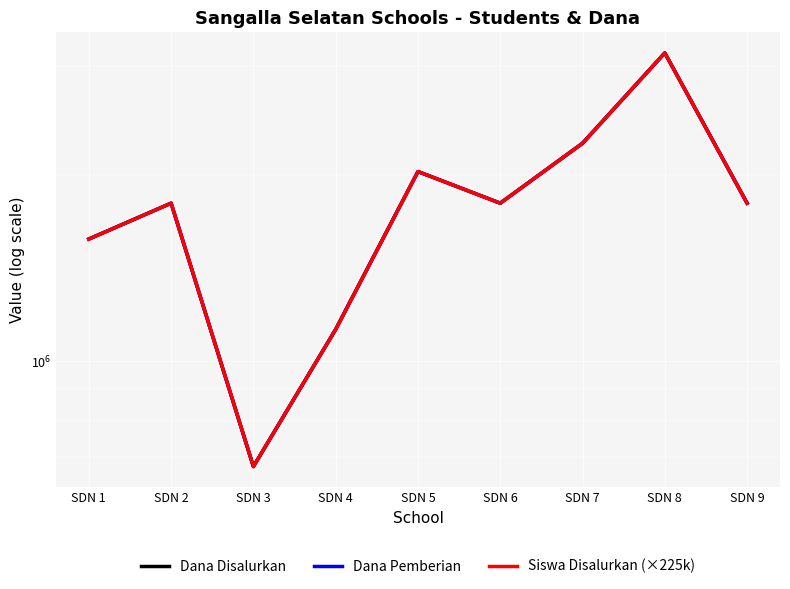

At which category is the sum across all series the highest?

SDN 8